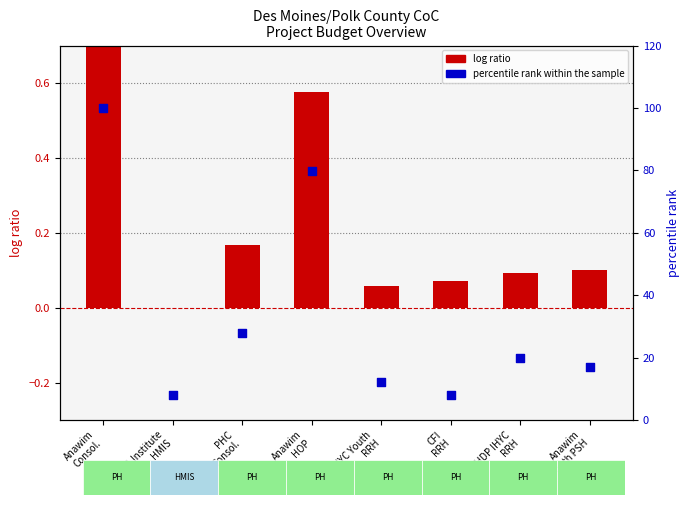

At which category is the sum across all series the highest?

Anawim
Consol.